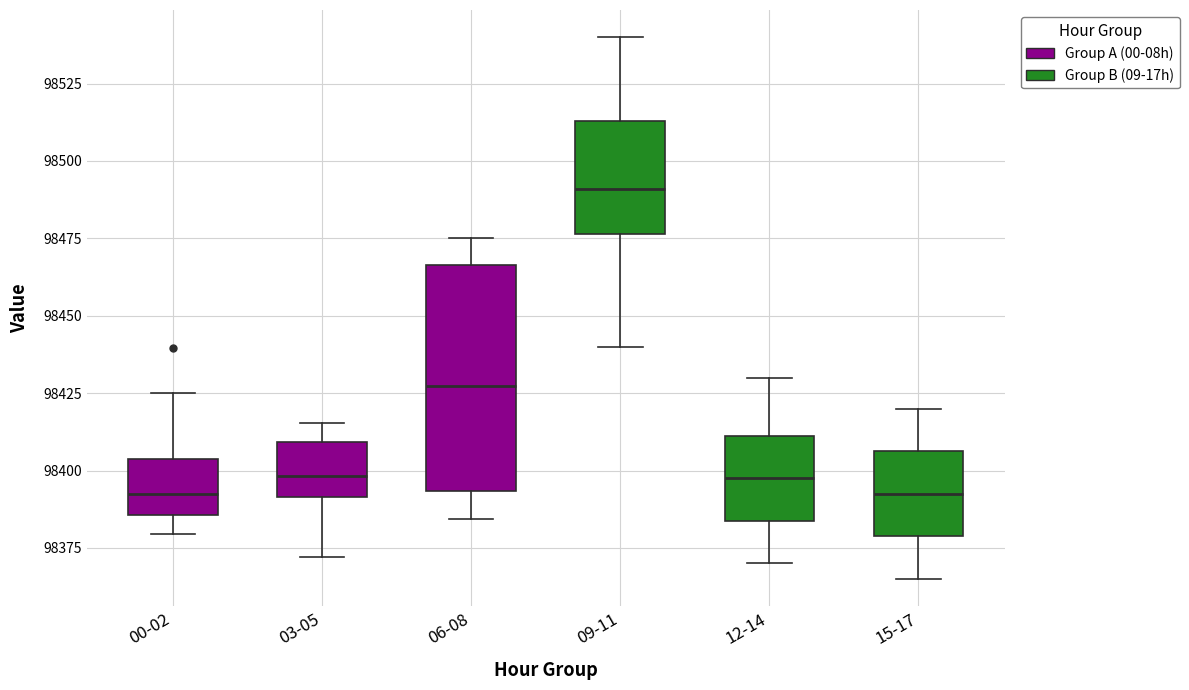

Comparing the boxes themselves (not the whiskers), which one is the tallest?

06-08